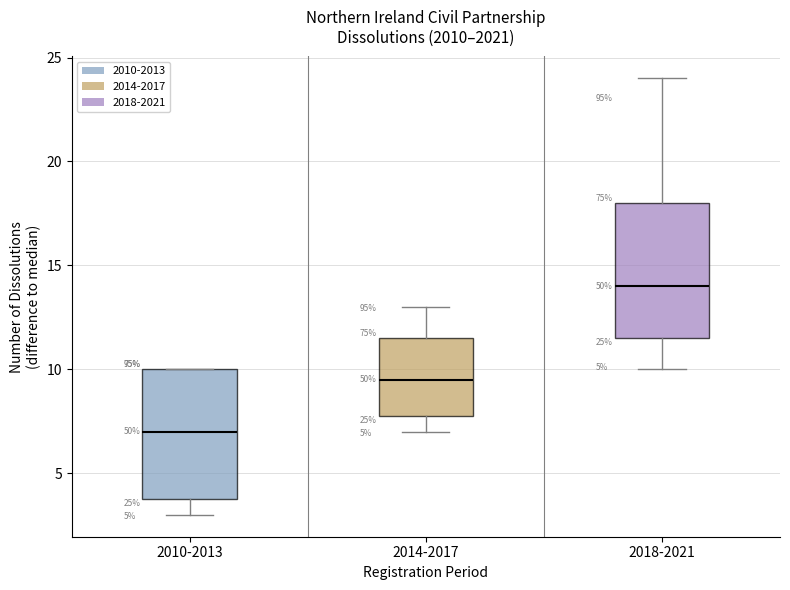

Which box has the highest median line?

2018-2021